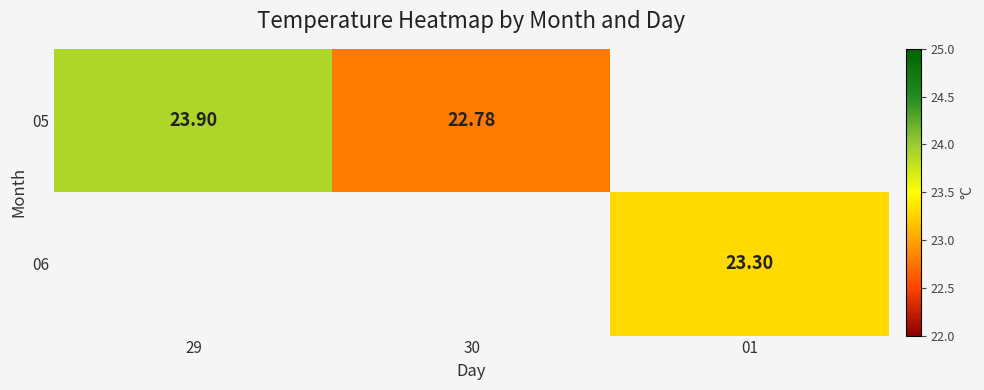

Which category has the highest value in the 05 series?

29